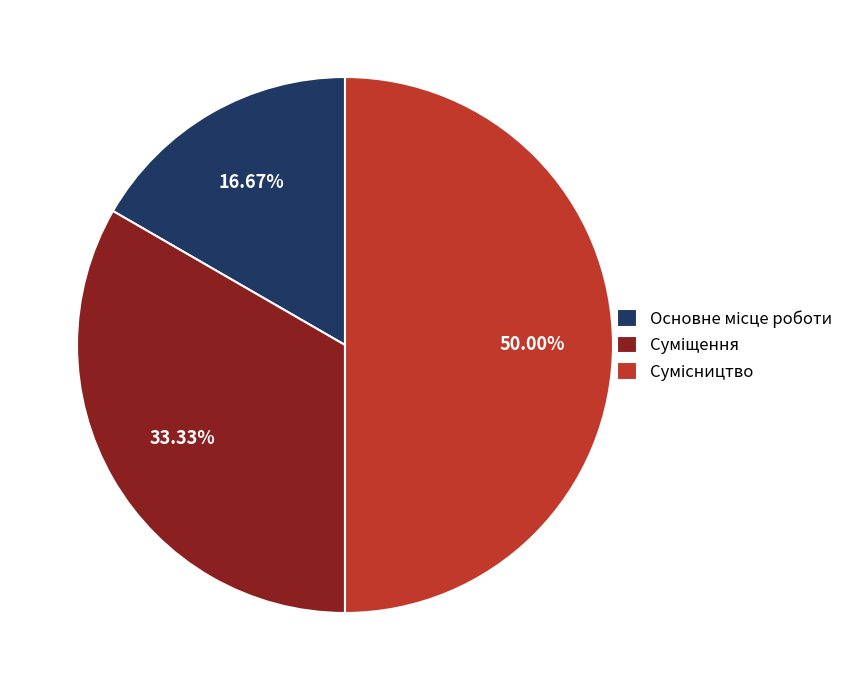

To the nearest percent, what percentage of the pie is Суміщення?

33%